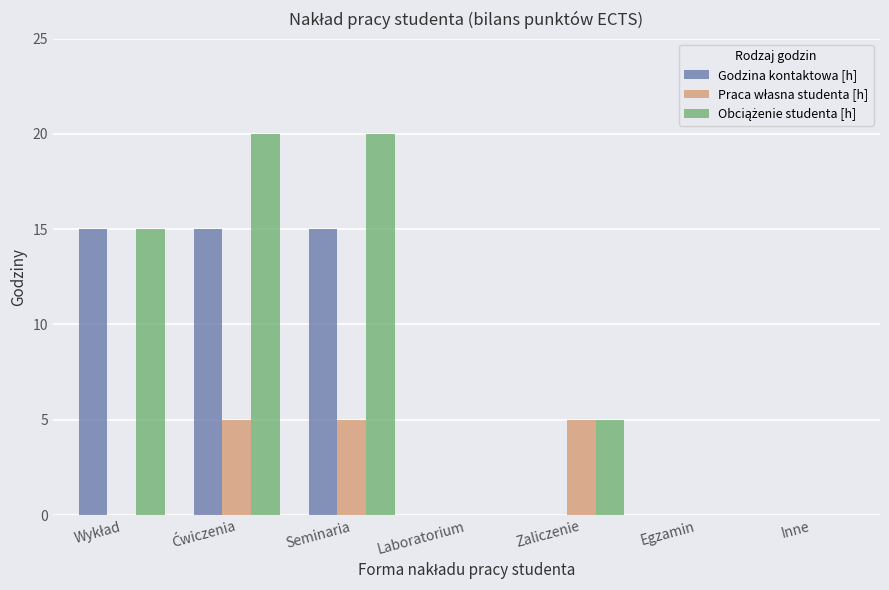

What is the approximate value of Godzina kontaktowa [h] at Seminaria, to the nearest 10?

20